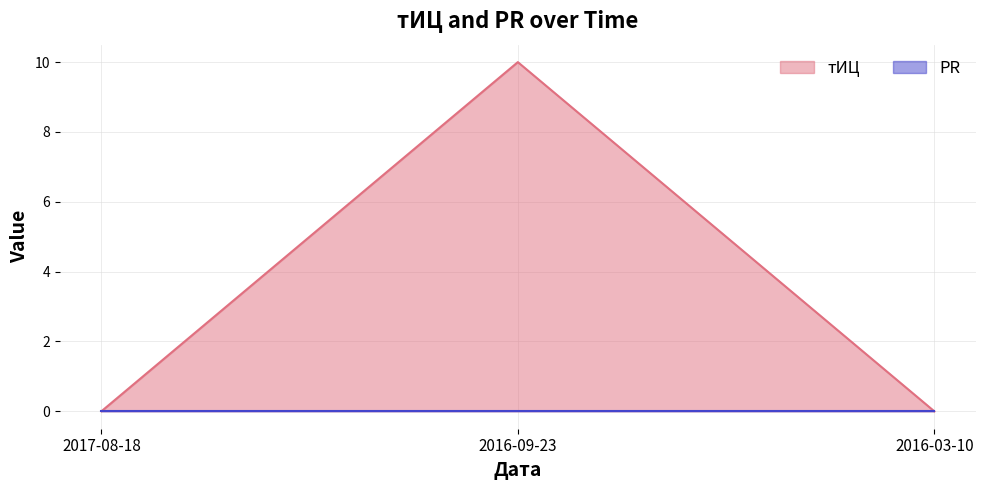

How many lines are shown in the chart?

2